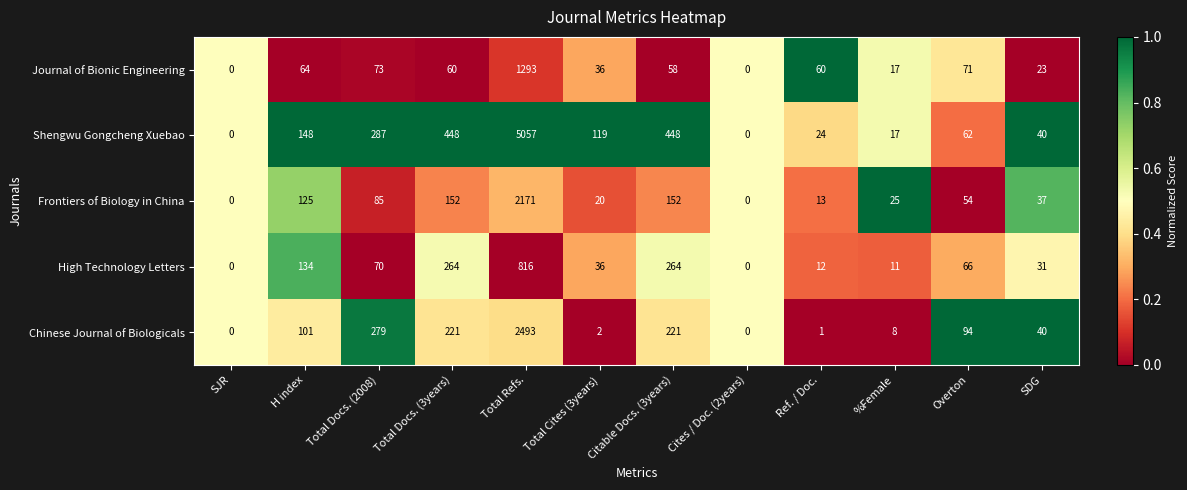

What is the difference between the maximum and minimum values in the Frontiers of Biology in China series?

2171